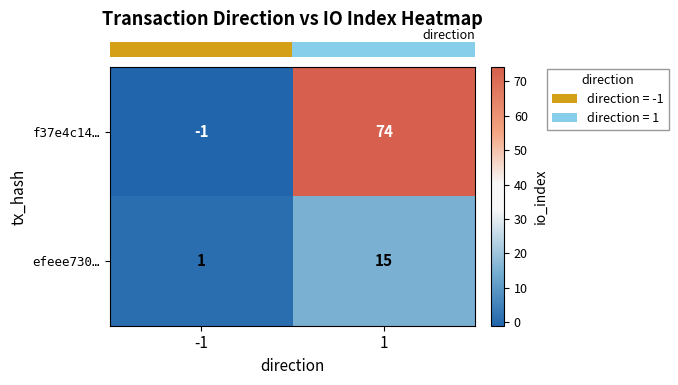

Reading right to left, what are all the values shown in this chart?

f37e4c14…: 1=74	-1=-1
efeee730…: 1=15	-1=1